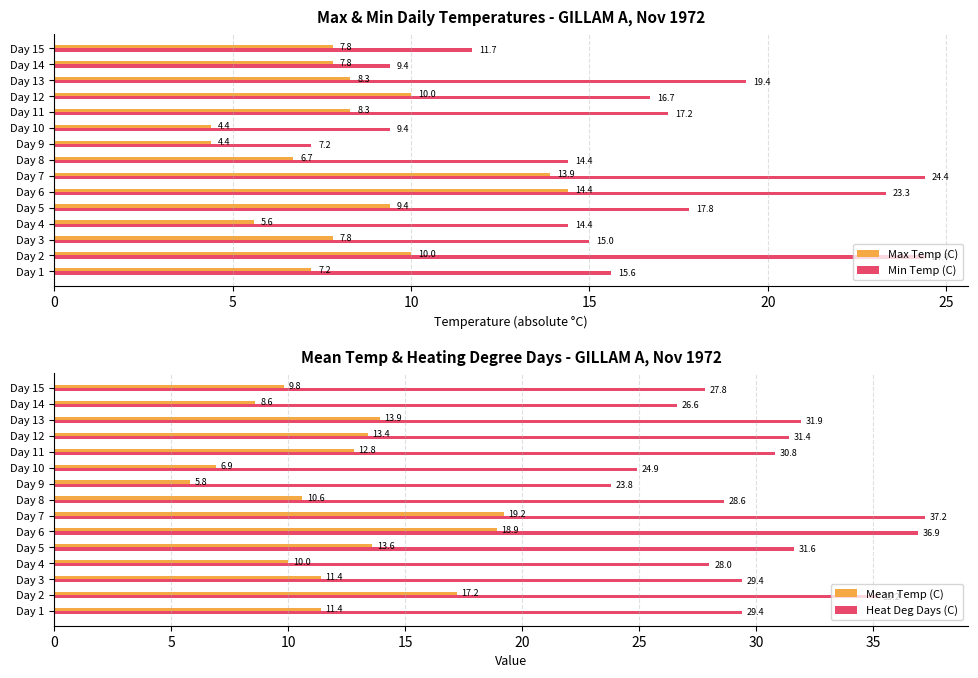

What are all the series names shown in the legend?

Max Temp (C), Min Temp (C), Mean Temp (C), Heat Deg Days (C)